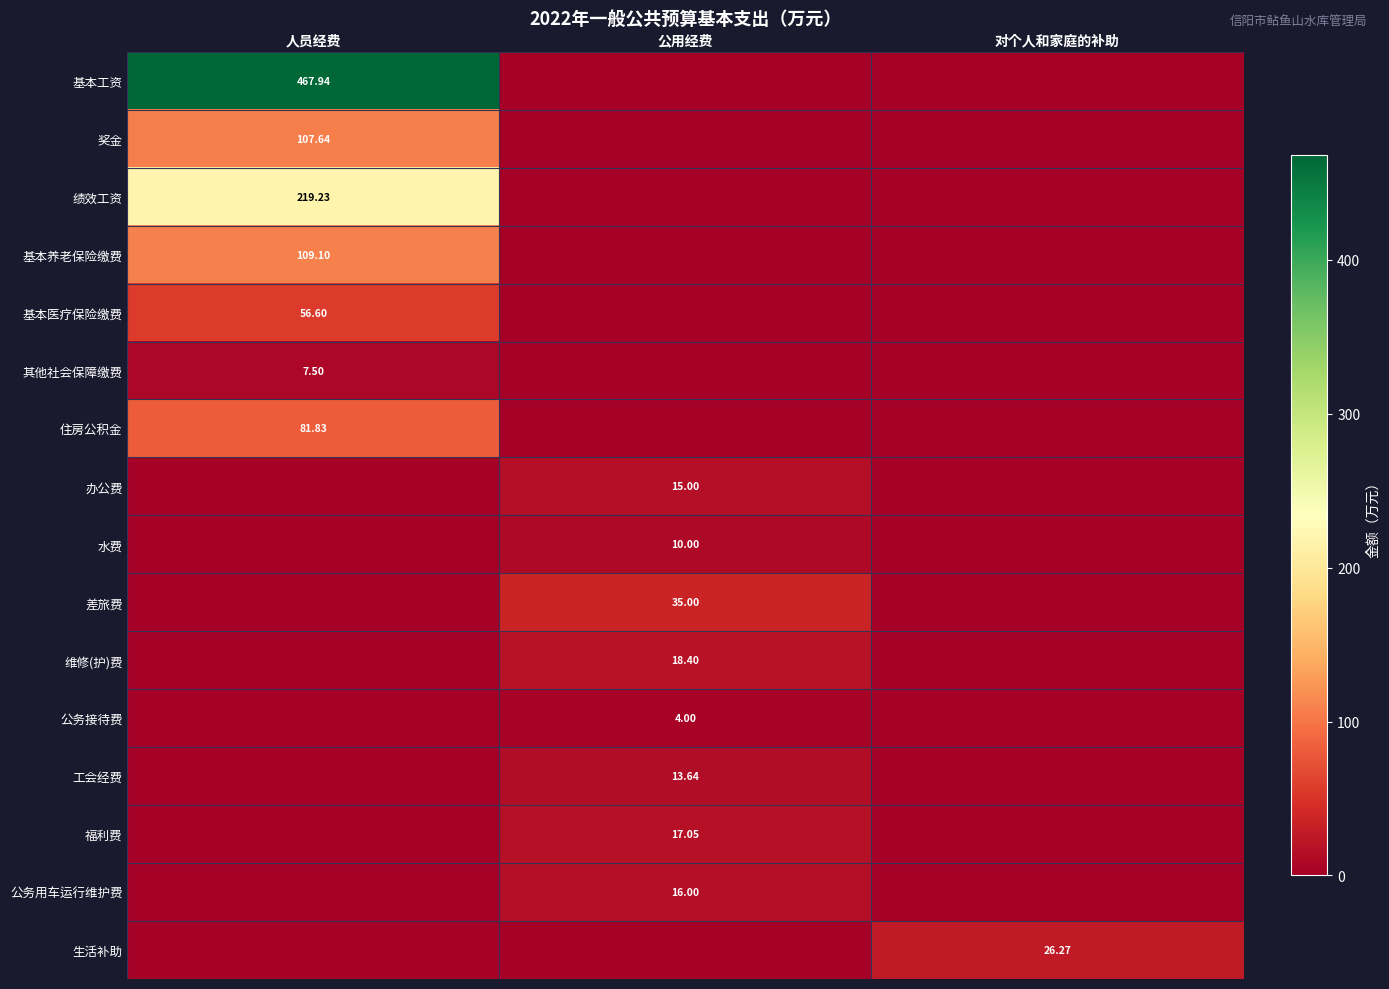

Rank the series by their maximum value, from lowest to highest.

公务接待费, 其他社会保障缴费, 水费, 工会经费, 办公费, 公务用车运行维护费, 福利费, 维修(护)费, 生活补助, 差旅费, 基本医疗保险缴费, 住房公积金, 奖金, 基本养老保险缴费, 绩效工资, 基本工资